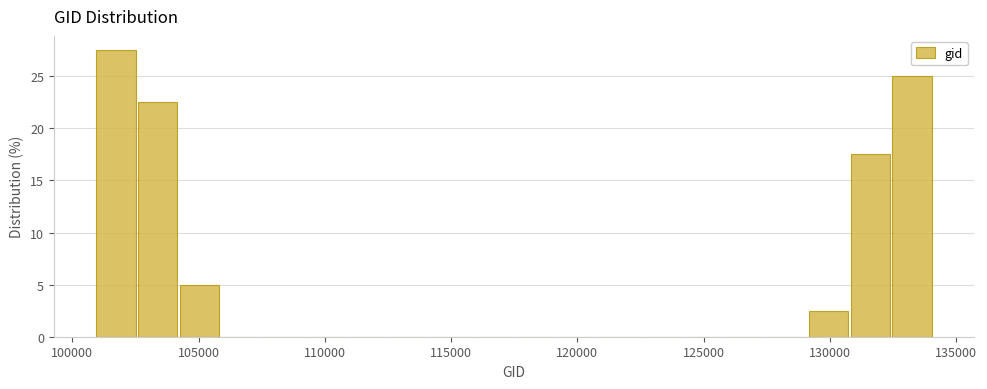

Around what value on the x-axis is the tallest bar? Give the approximate position of its centre, as read against the axis.

101500